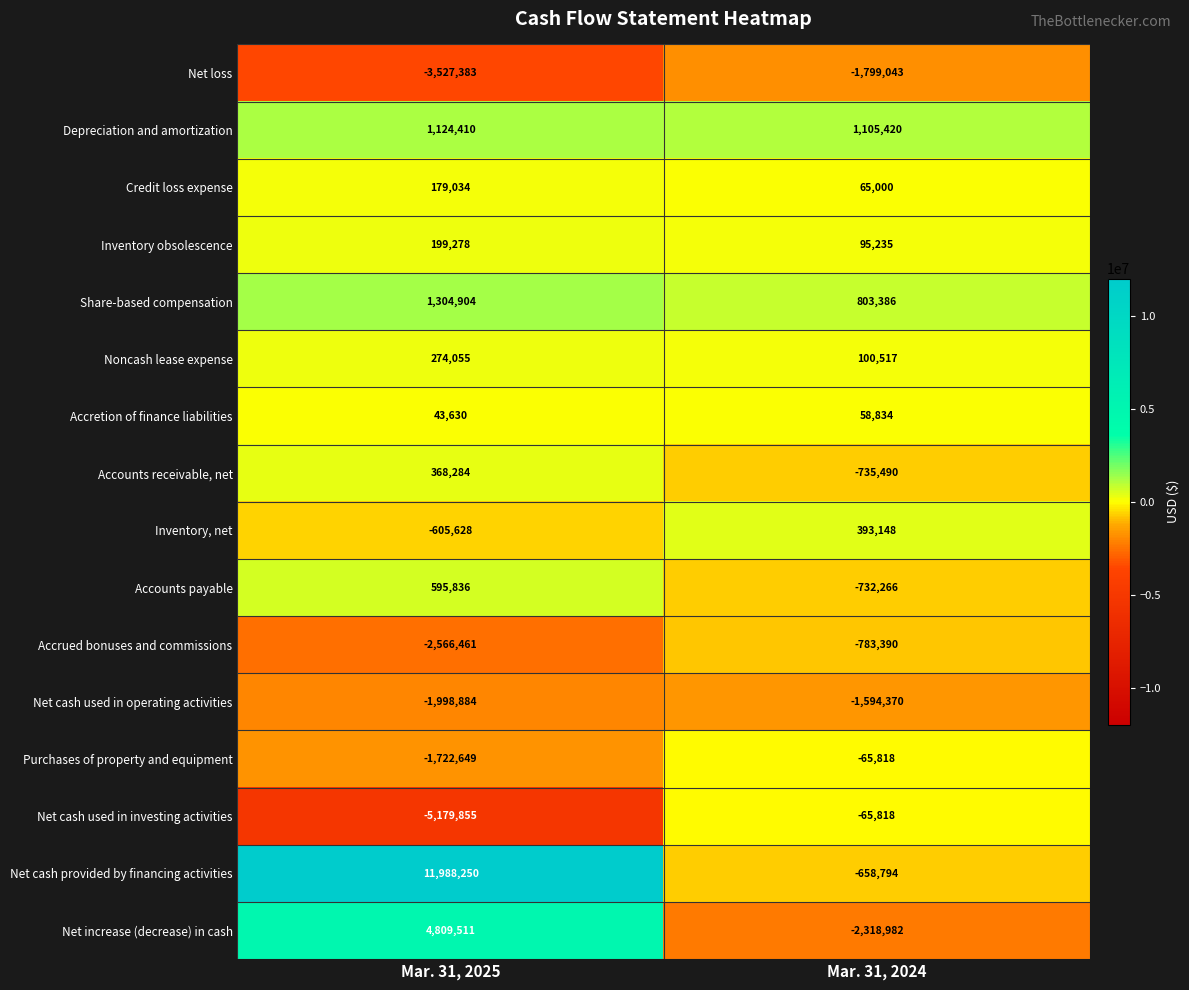

What is the difference between the maximum and minimum values in the Net cash used in operating activities series?

404514